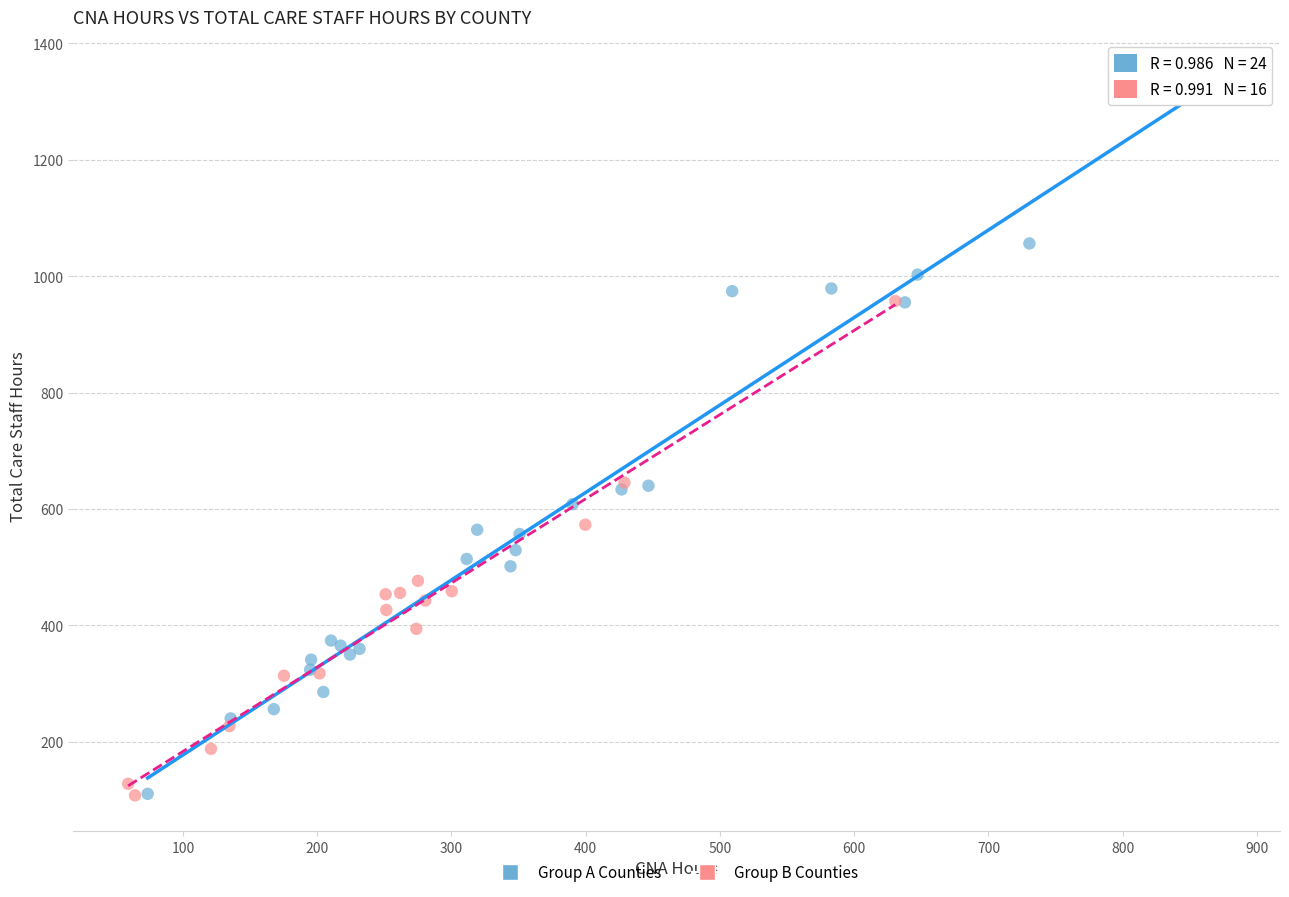

Which series has the widest spread of Y values?

Group A Counties